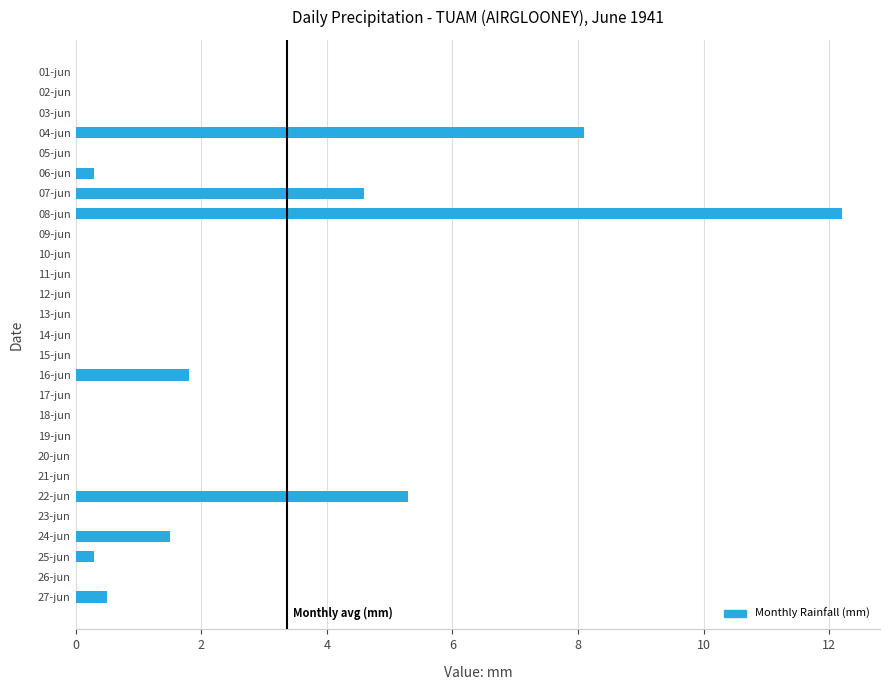

At which label is the value closest to 6?

22-jun